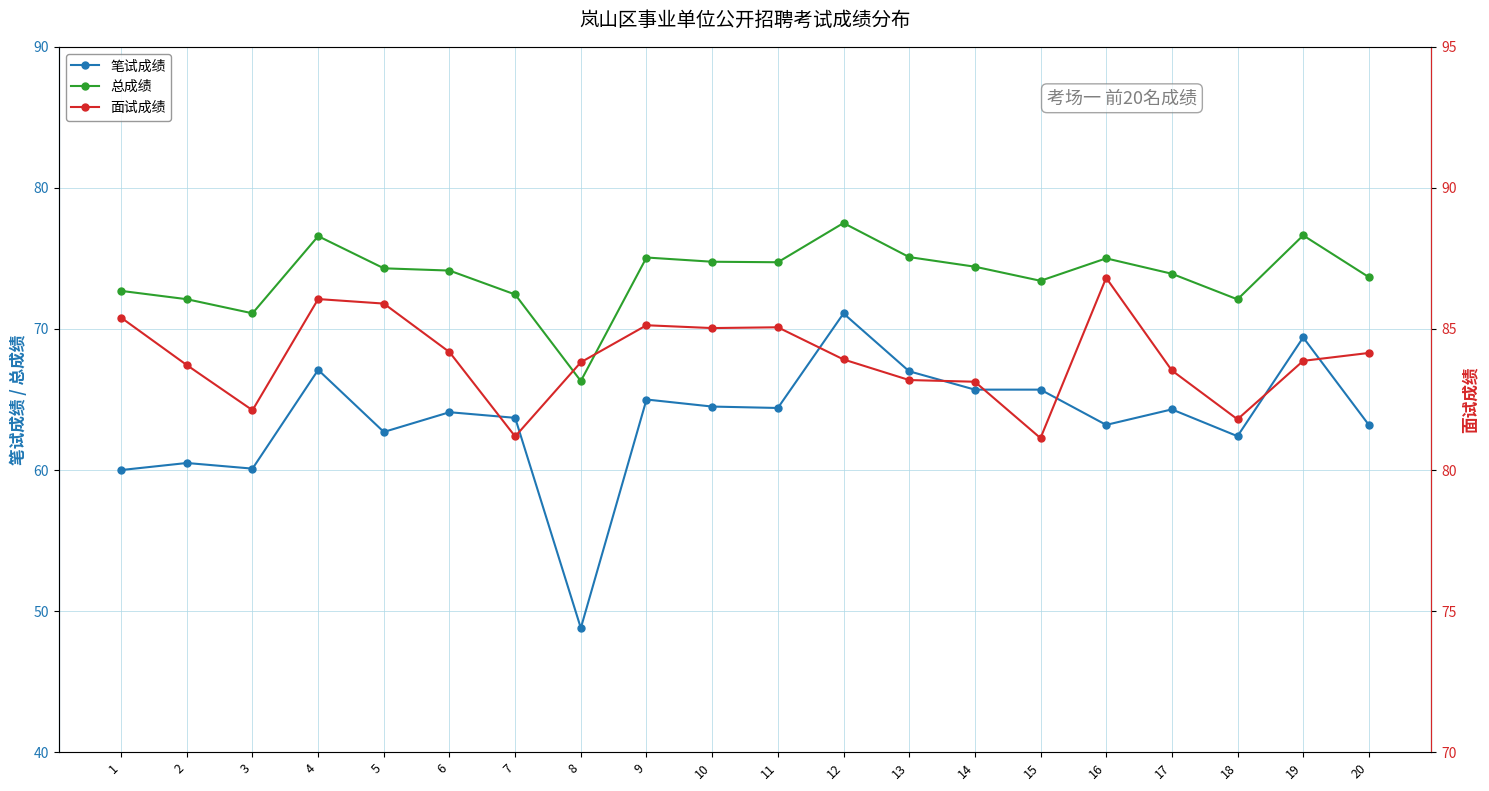

How many values in the 总成绩 series are below 74?

9